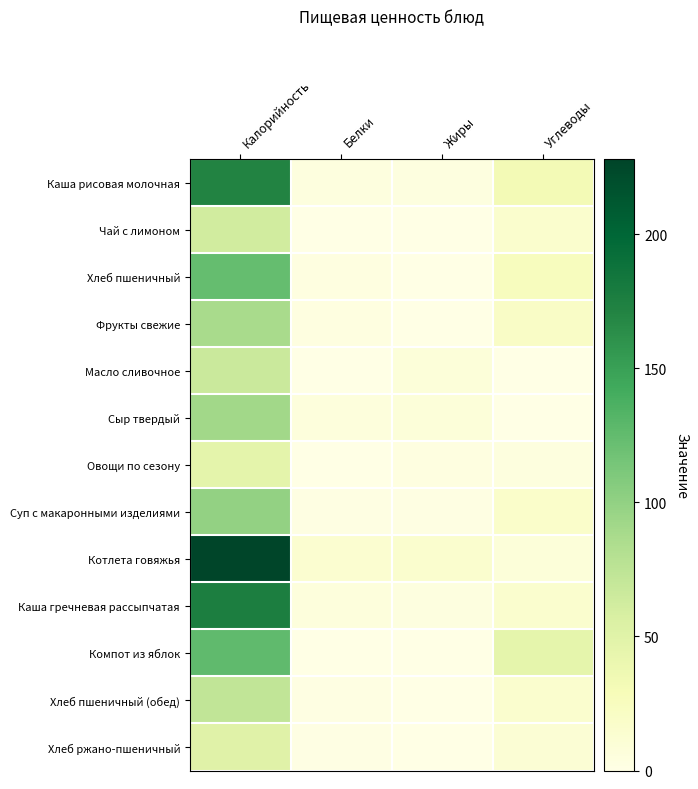

Reading left to right, extract all data points from this chart.

Каша рисовая молочная: Калорийность=171.1	Белки=5.2	Жиры=4.2	Углеводы=32.7
Чай с лимоном: Калорийность=61.6	Белки=0.1	Жиры=0.0	Углеводы=15.3
Хлеб пшеничный: Калорийность=123.0	Белки=3.5	Жиры=0.7	Углеводы=25.3
Фрукты свежие: Калорийность=88.0	Белки=3.0	Жиры=0.0	Углеводы=19.6
Масло сливочное: Калорийность=66.0	Белки=0.1	Жиры=7.2	Углеводы=0.1
Сыр твердый: Калорийность=91.0	Белки=5.8	Жиры=7.4	Углеводы=0.3
Овощи по сезону: Калорийность=47.0	Белки=0.7	Жиры=2.8	Углеводы=4.6
Суп с макаронными изделиями: Калорийность=99.3	Белки=2.3	Жиры=2.3	Углеводы=17.4
Котлета говяжья: Калорийность=228.0	Белки=13.8	Жиры=15.1	Углеводы=7.4
Каша гречневая рассыпчатая: Калорийность=175.9	Белки=5.8	Жиры=3.6	Углеводы=15.0
Компот из яблок: Калорийность=125.6	Белки=0.2	Жиры=0.0	Углеводы=45.0
Хлеб пшеничный (обед): Калорийность=72.6	Белки=2.4	Жиры=0.3	Углеводы=14.6
Хлеб ржано-пшеничный: Калорийность=50.5	Белки=1.1	Жиры=0.4	Углеводы=10.7